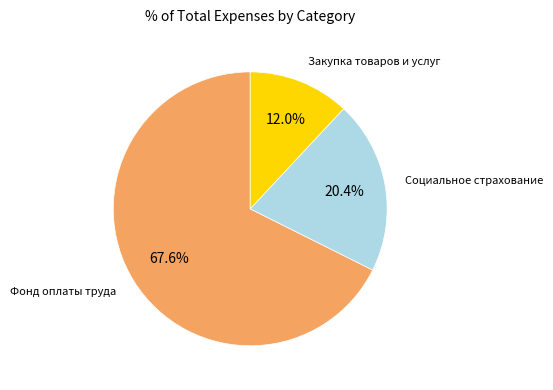

Is there any slice that represents more than half of the pie?

Yes